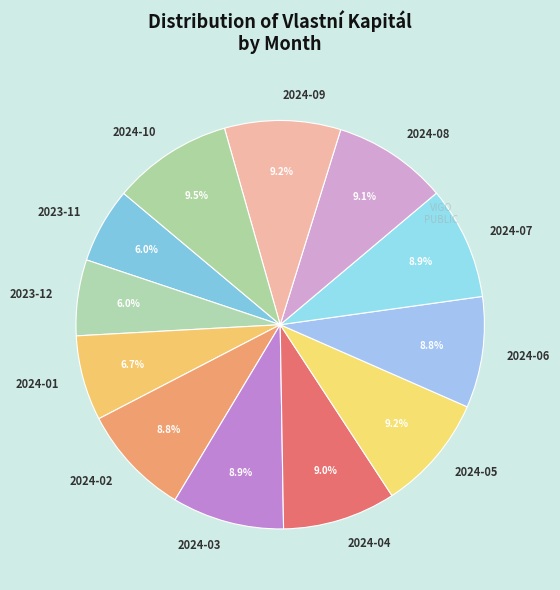

Does any single category account for the majority?

No